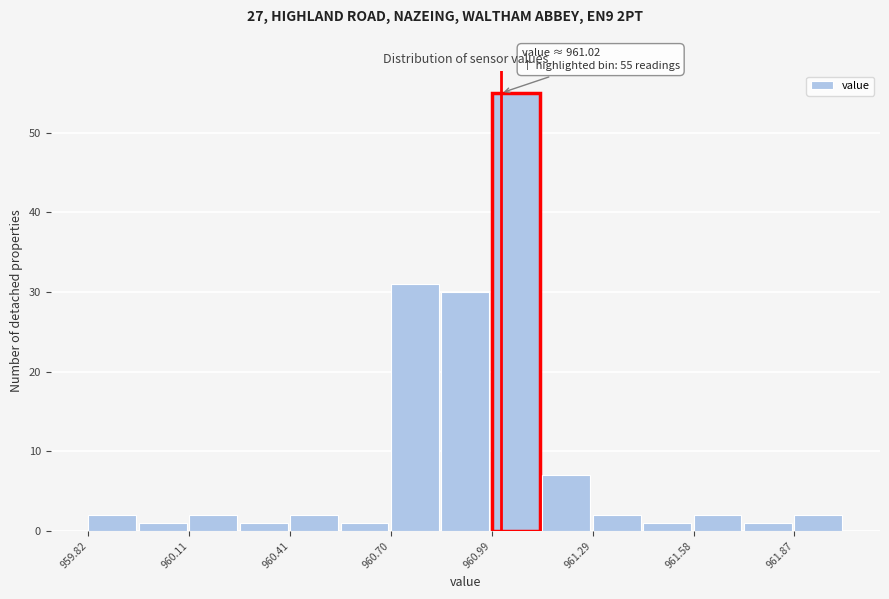

Read against the x-axis, roughly where is the centre of the tallest bar?

961.05